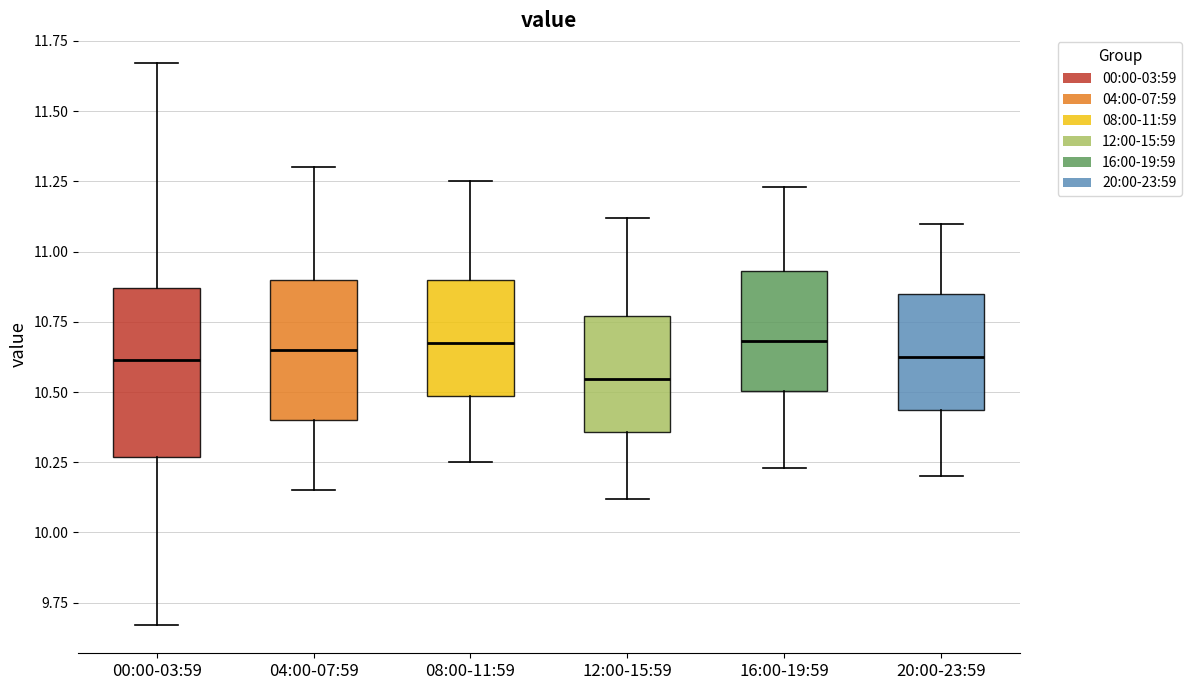

Reading left to right, read every box against the y-axis: the position of its median line, the range the box covers, and the ends of its whiskers. The values are not printed on the chart, so give them approximately, as read against the axis.

00:00-03:59: median 10.60, box 10.25 to 10.85, whiskers 9.65 to 11.65
04:00-07:59: median 10.65, box 10.40 to 10.90, whiskers 10.15 to 11.30
08:00-11:59: median 10.70, box 10.50 to 10.90, whiskers 10.25 to 11.25
12:00-15:59: median 10.55, box 10.35 to 10.75, whiskers 10.10 to 11.10
16:00-19:59: median 10.70, box 10.50 to 10.95, whiskers 10.25 to 11.25
20:00-23:59: median 10.65, box 10.45 to 10.85, whiskers 10.20 to 11.10